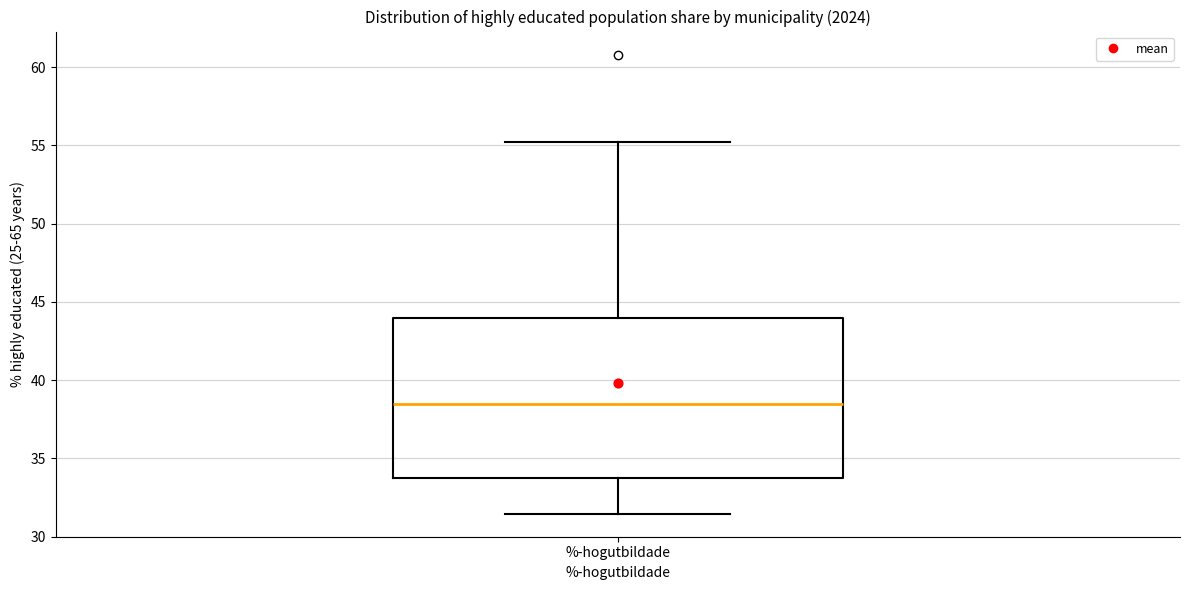

Read this box plot against the y-axis: the position of the median line, the range covered by the box, and the ends of both whiskers. The values are not printed on the chart, so give them approximately, as read against the axis.

median 38.5, box 33.5 to 44.0, whiskers 31.5 to 55.0